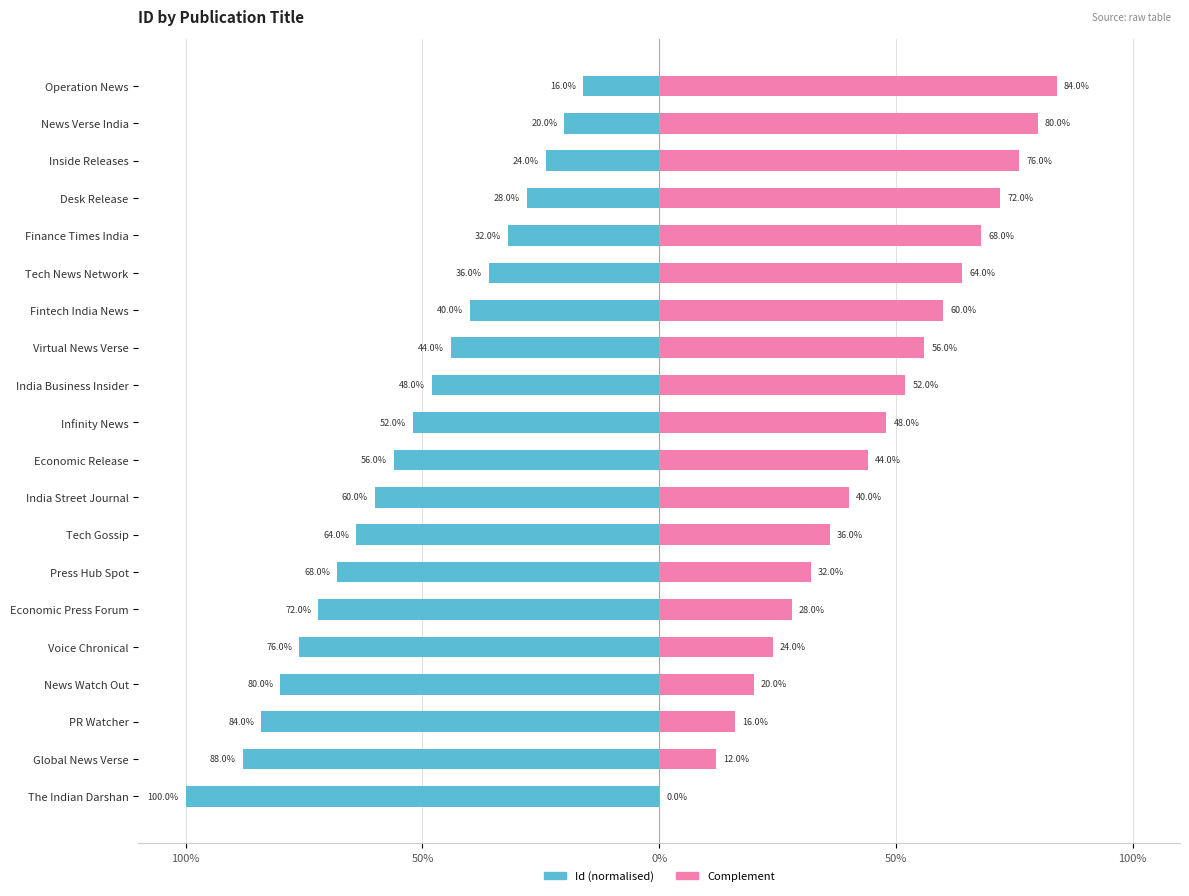

What is the average value of the Id (normalised) series?

-54